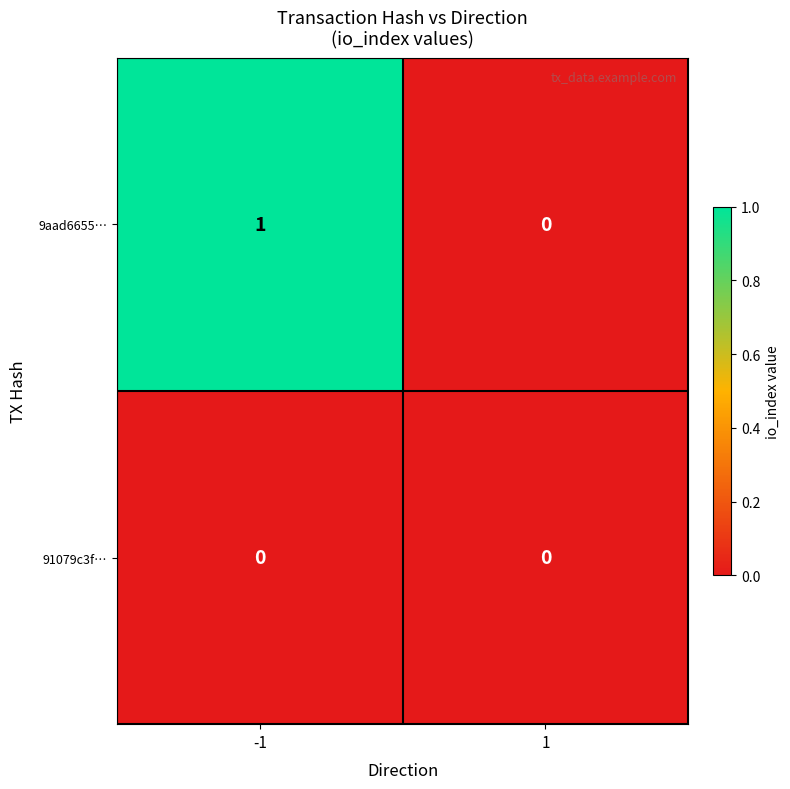

Reading left to right, extract all data points from this chart.

9aad6655…: -1=1	1=0
91079c3f…: -1=0	1=0